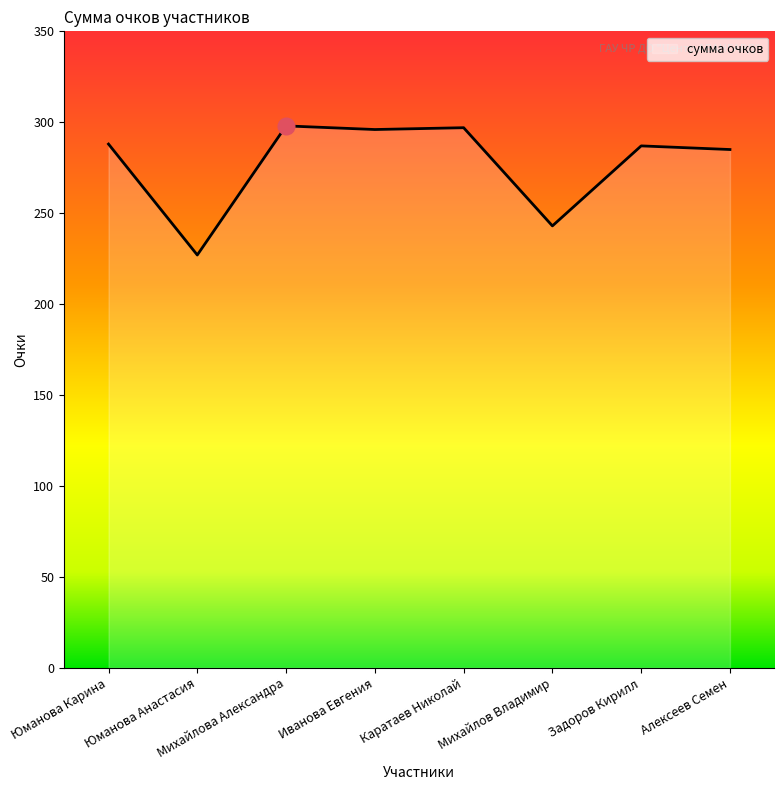

Between Михайлова Александра and Михайлов Владимир, which is larger?

Михайлова Александра